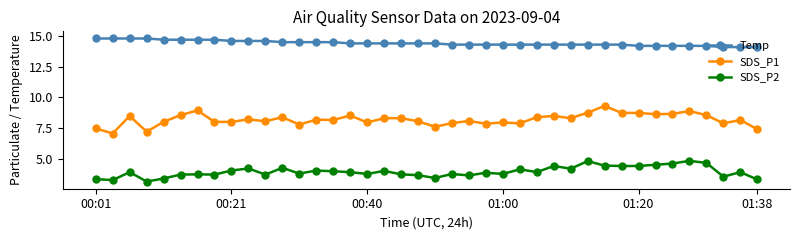

True or false: Temp and SDS_P1 cross at least once.

False